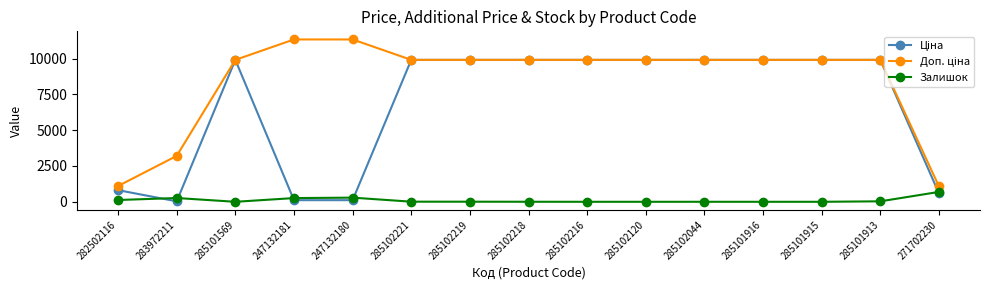

True or false: Залишок has a value of 0.0 at 285101915.

True